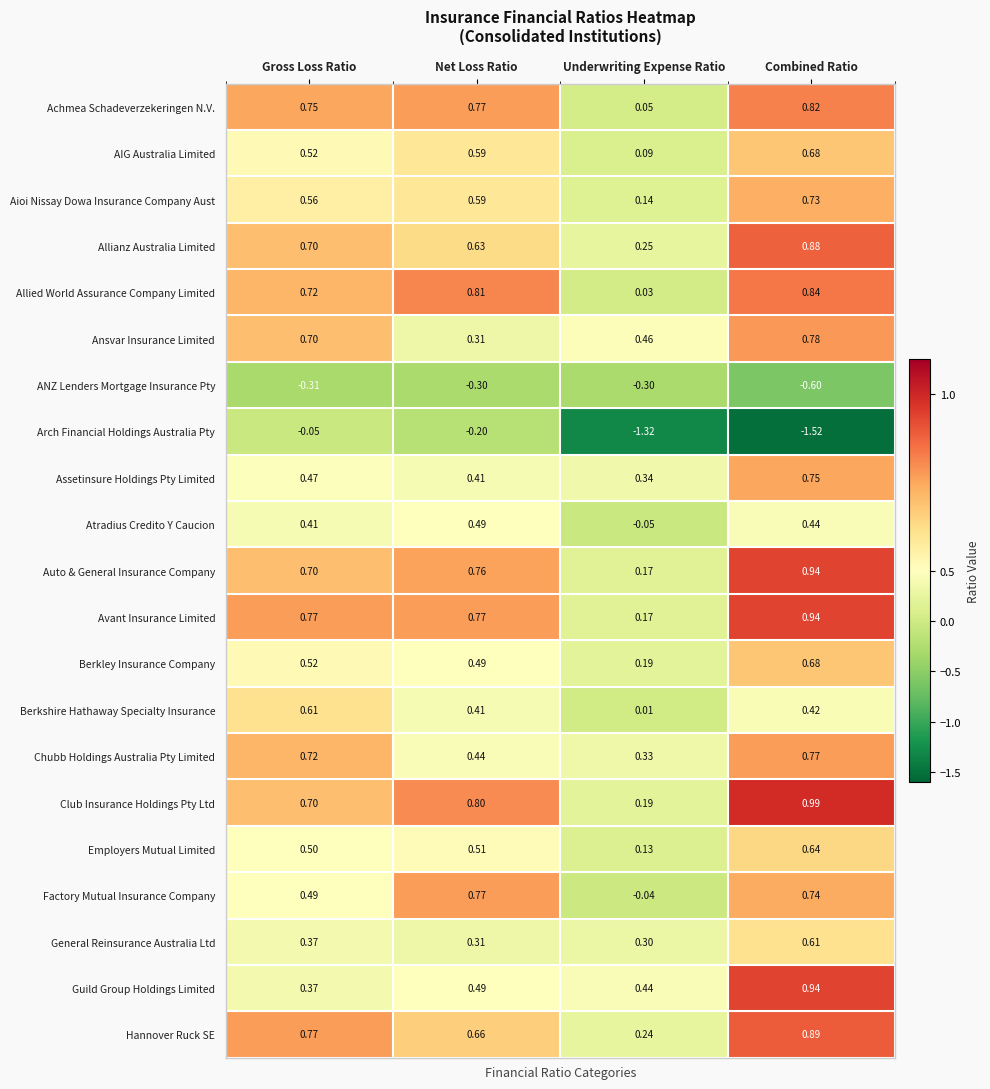

Is the value of Atradius Credito Y Caucion at Gross Loss Ratio greater than the value of Achmea Schadeverzekeringen N.V. at Underwriting Expense Ratio?

Yes